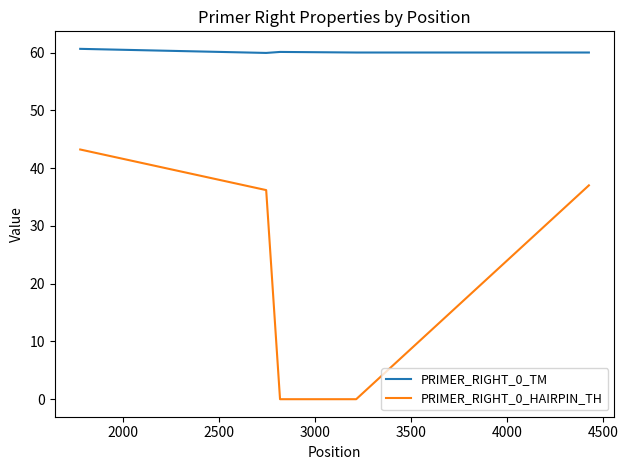

True or false: PRIMER_RIGHT_0_TM and PRIMER_RIGHT_0_HAIRPIN_TH intersect in this chart.

False